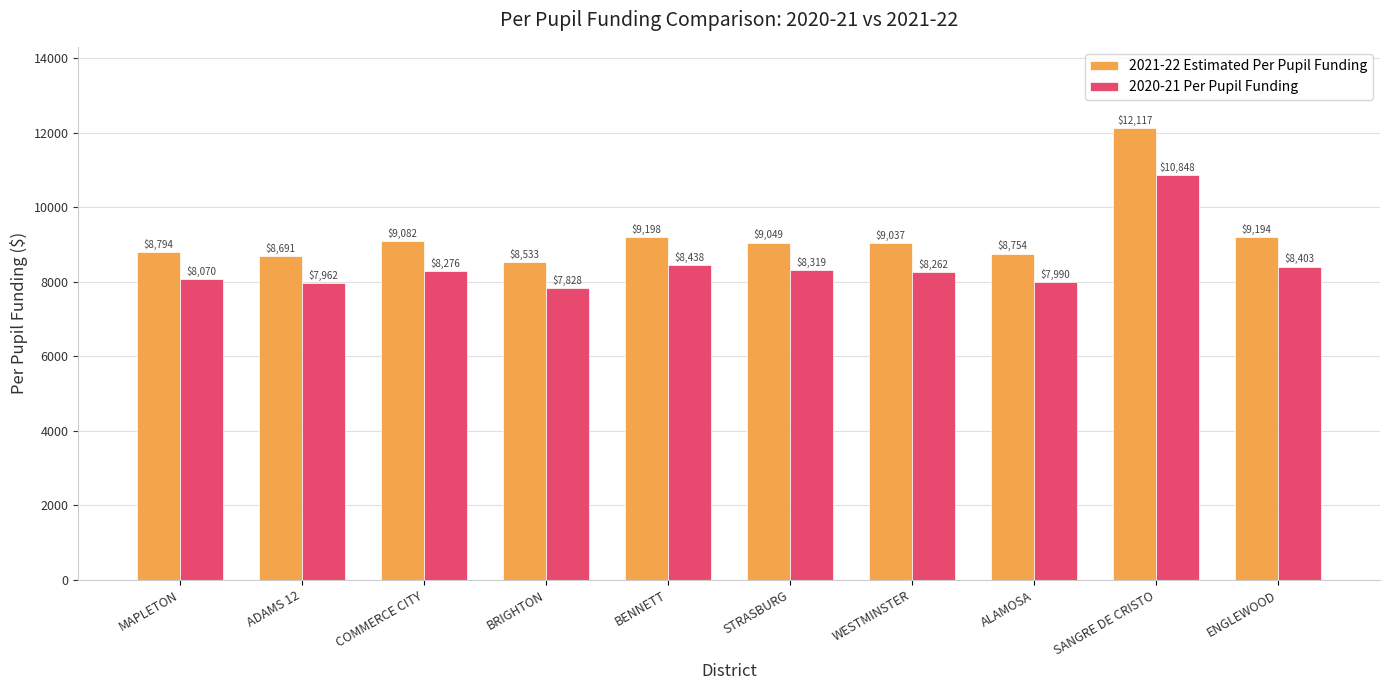

How many series are shown in this chart?

2